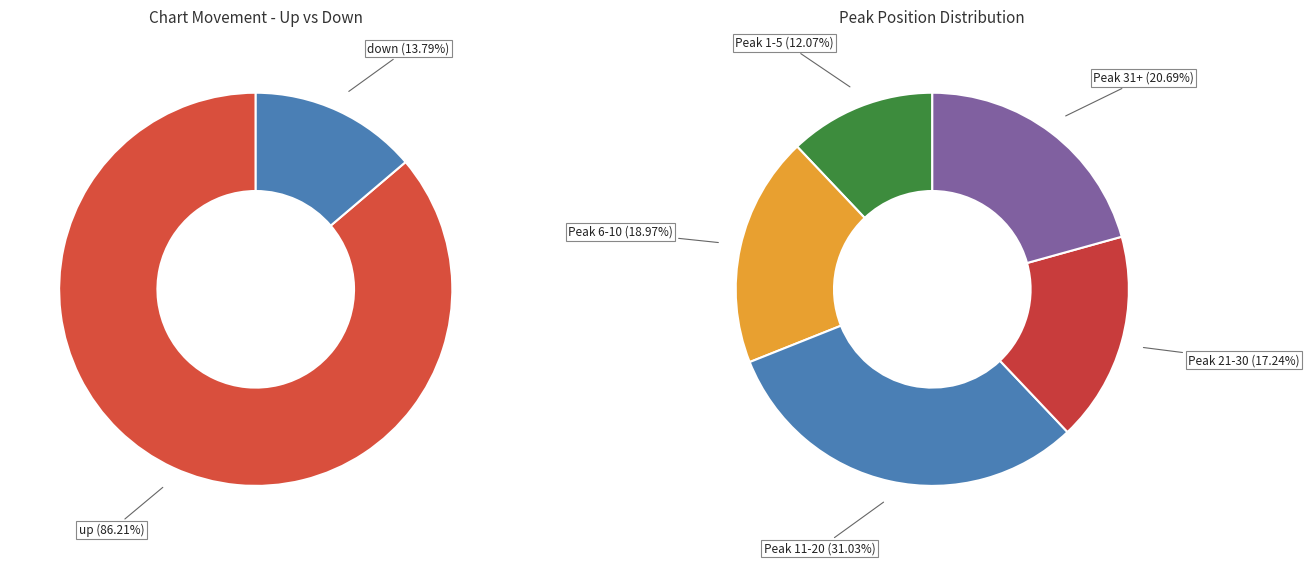

What is the total percentage of up and down?

100.0%